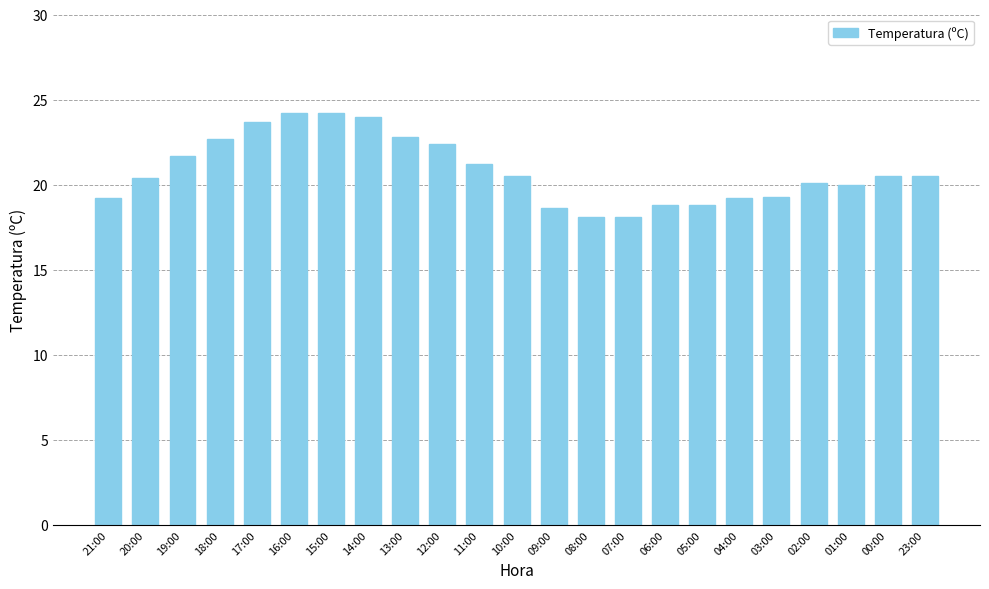

What is the average value?

20.8